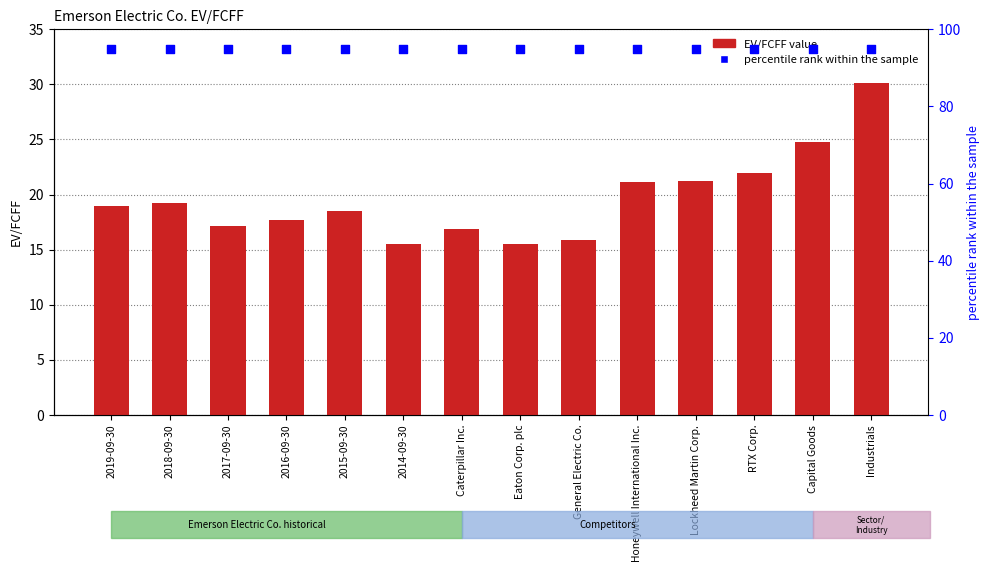

Between 2019-09-30 and 2018-09-30, which is larger?

2018-09-30